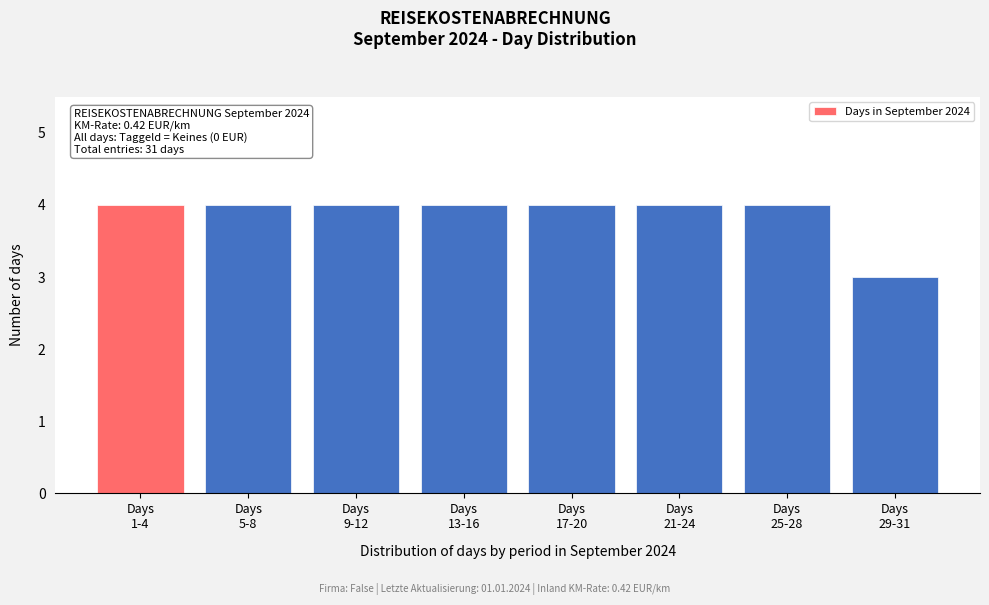

Reading right to left, what are all the values shown in this chart?

3	4	4	4	4	4	4	4